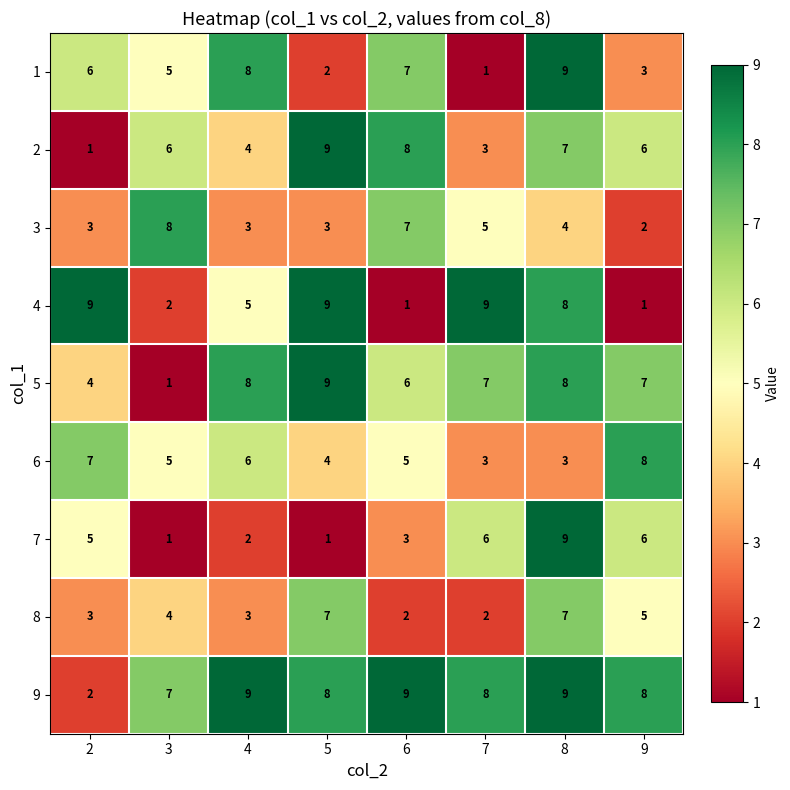

At which category is the sum across all series the highest?

8